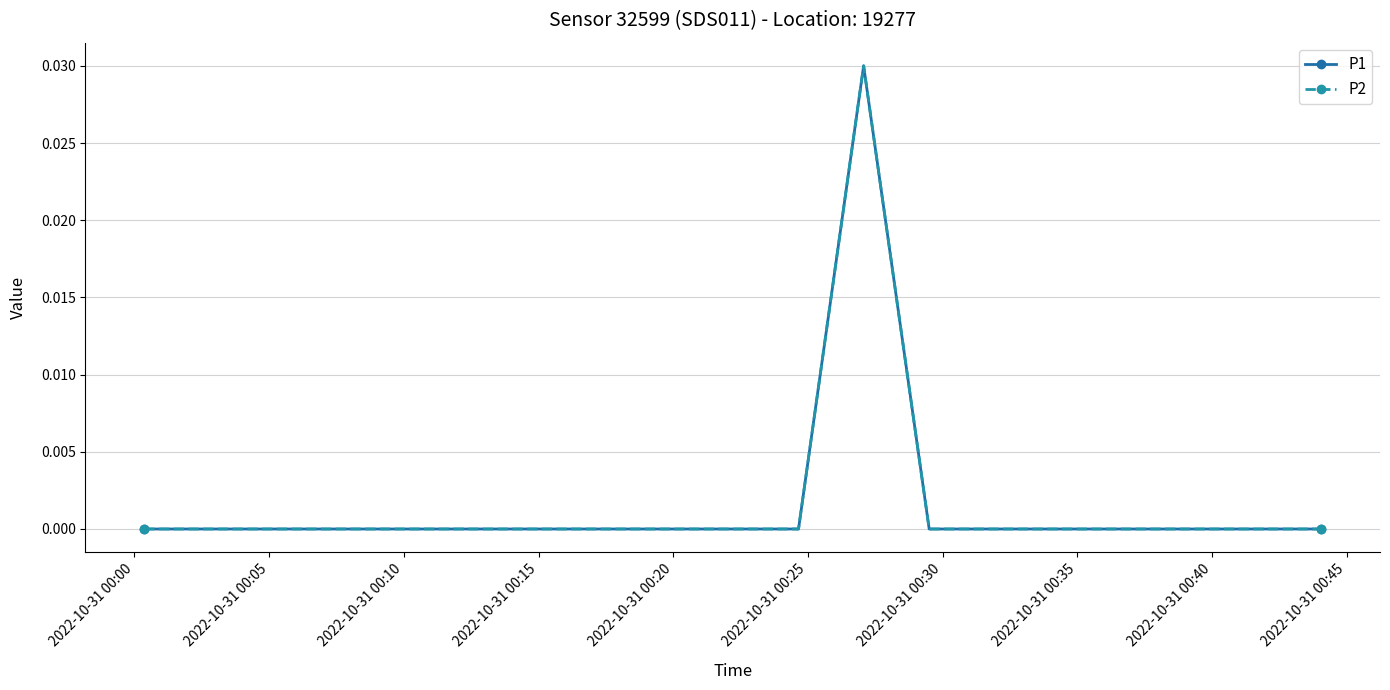

True or false: P1 and P2 cross at least once.

False